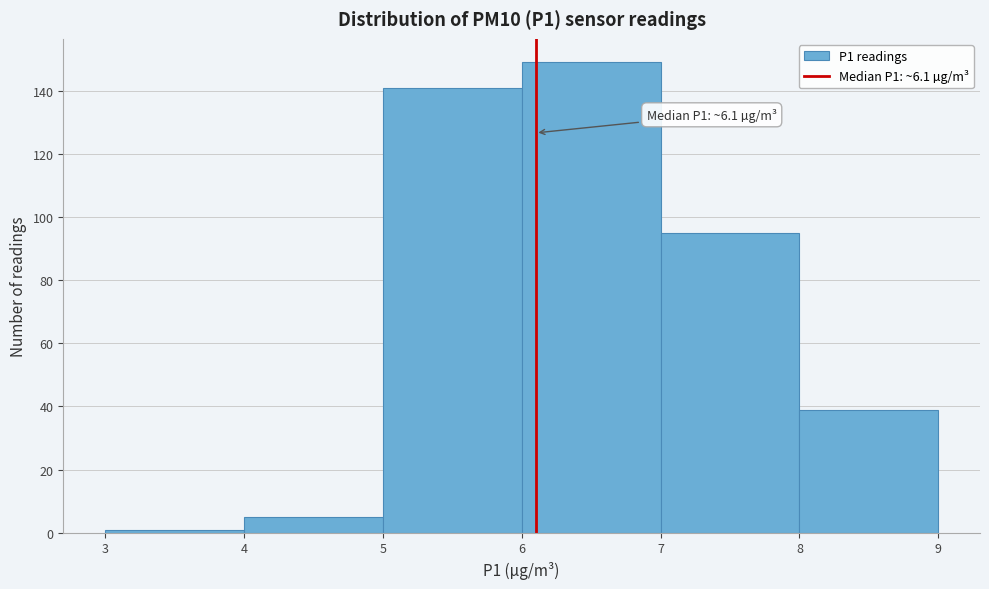

Over which range of the x-axis is the bar tallest?

6 to 7